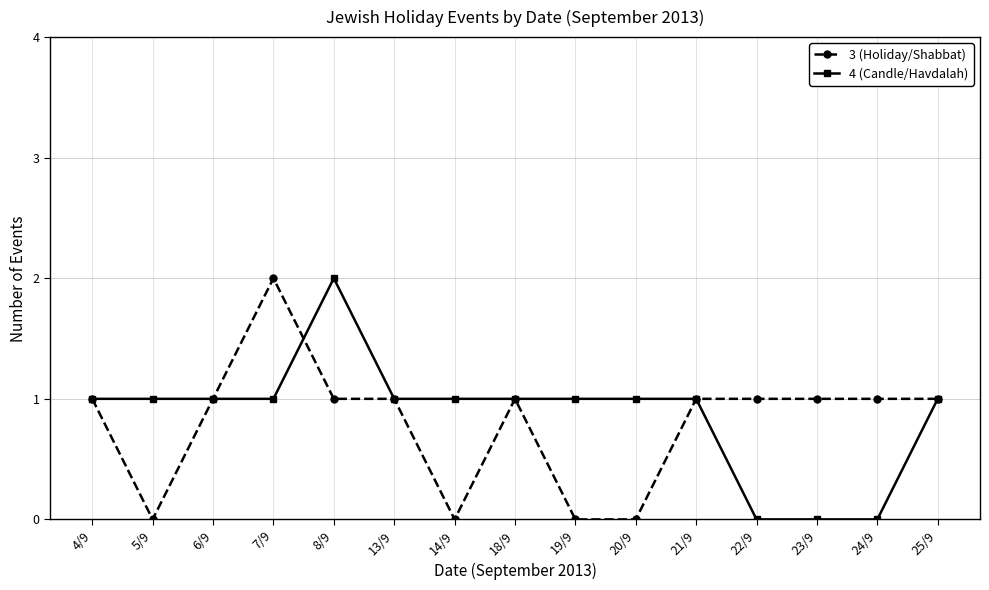

What is the spread (max minus min) of values at 8/9?

1